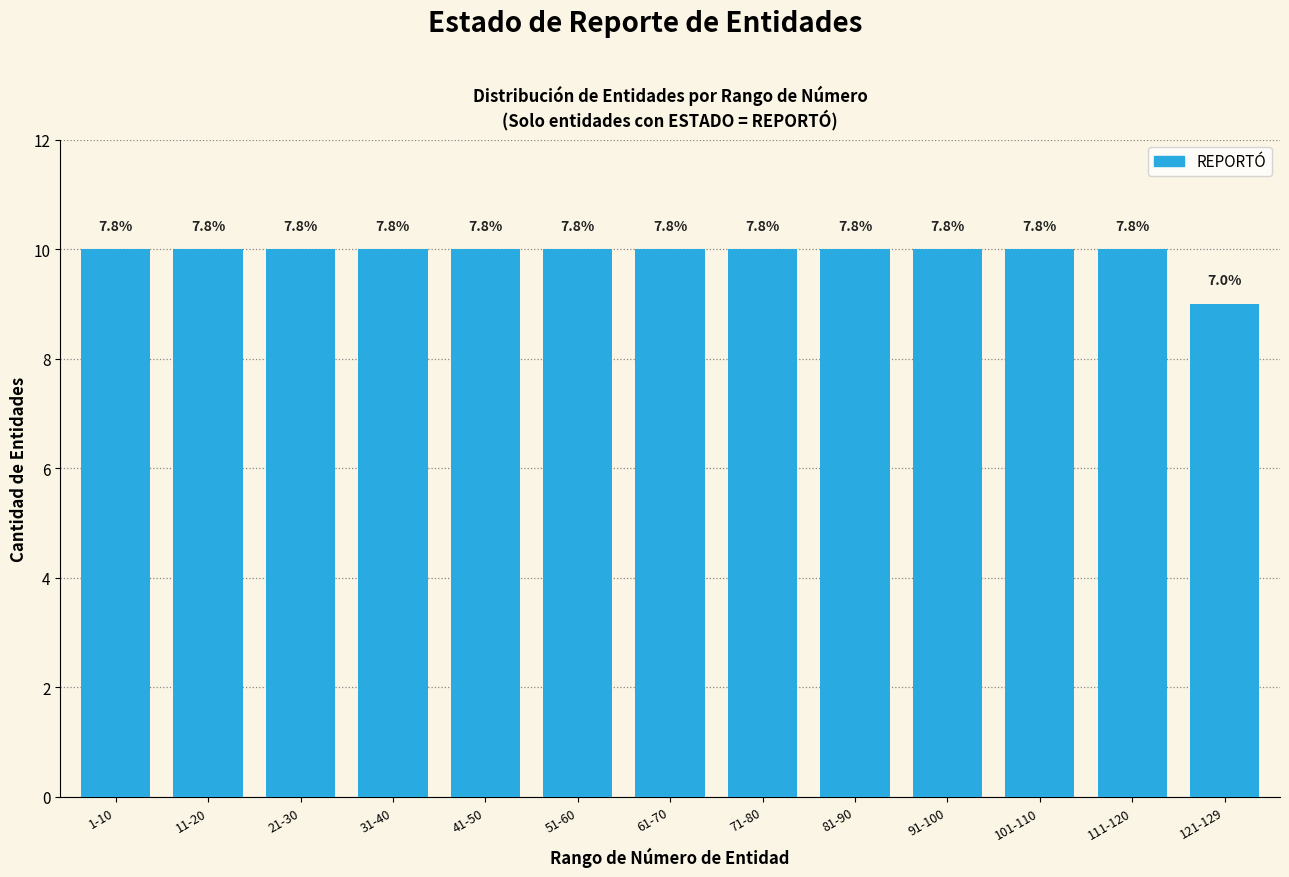

How many bars are there in total?

13